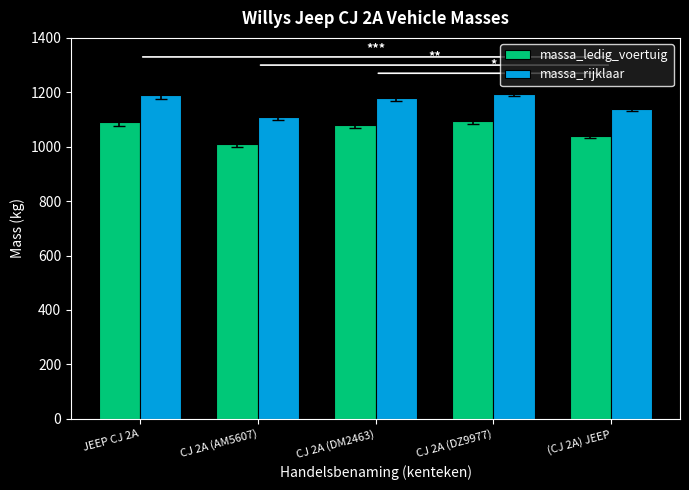

Where is massa_ledig_voertuig nearest to the value 1052?

(CJ 2A) JEEP